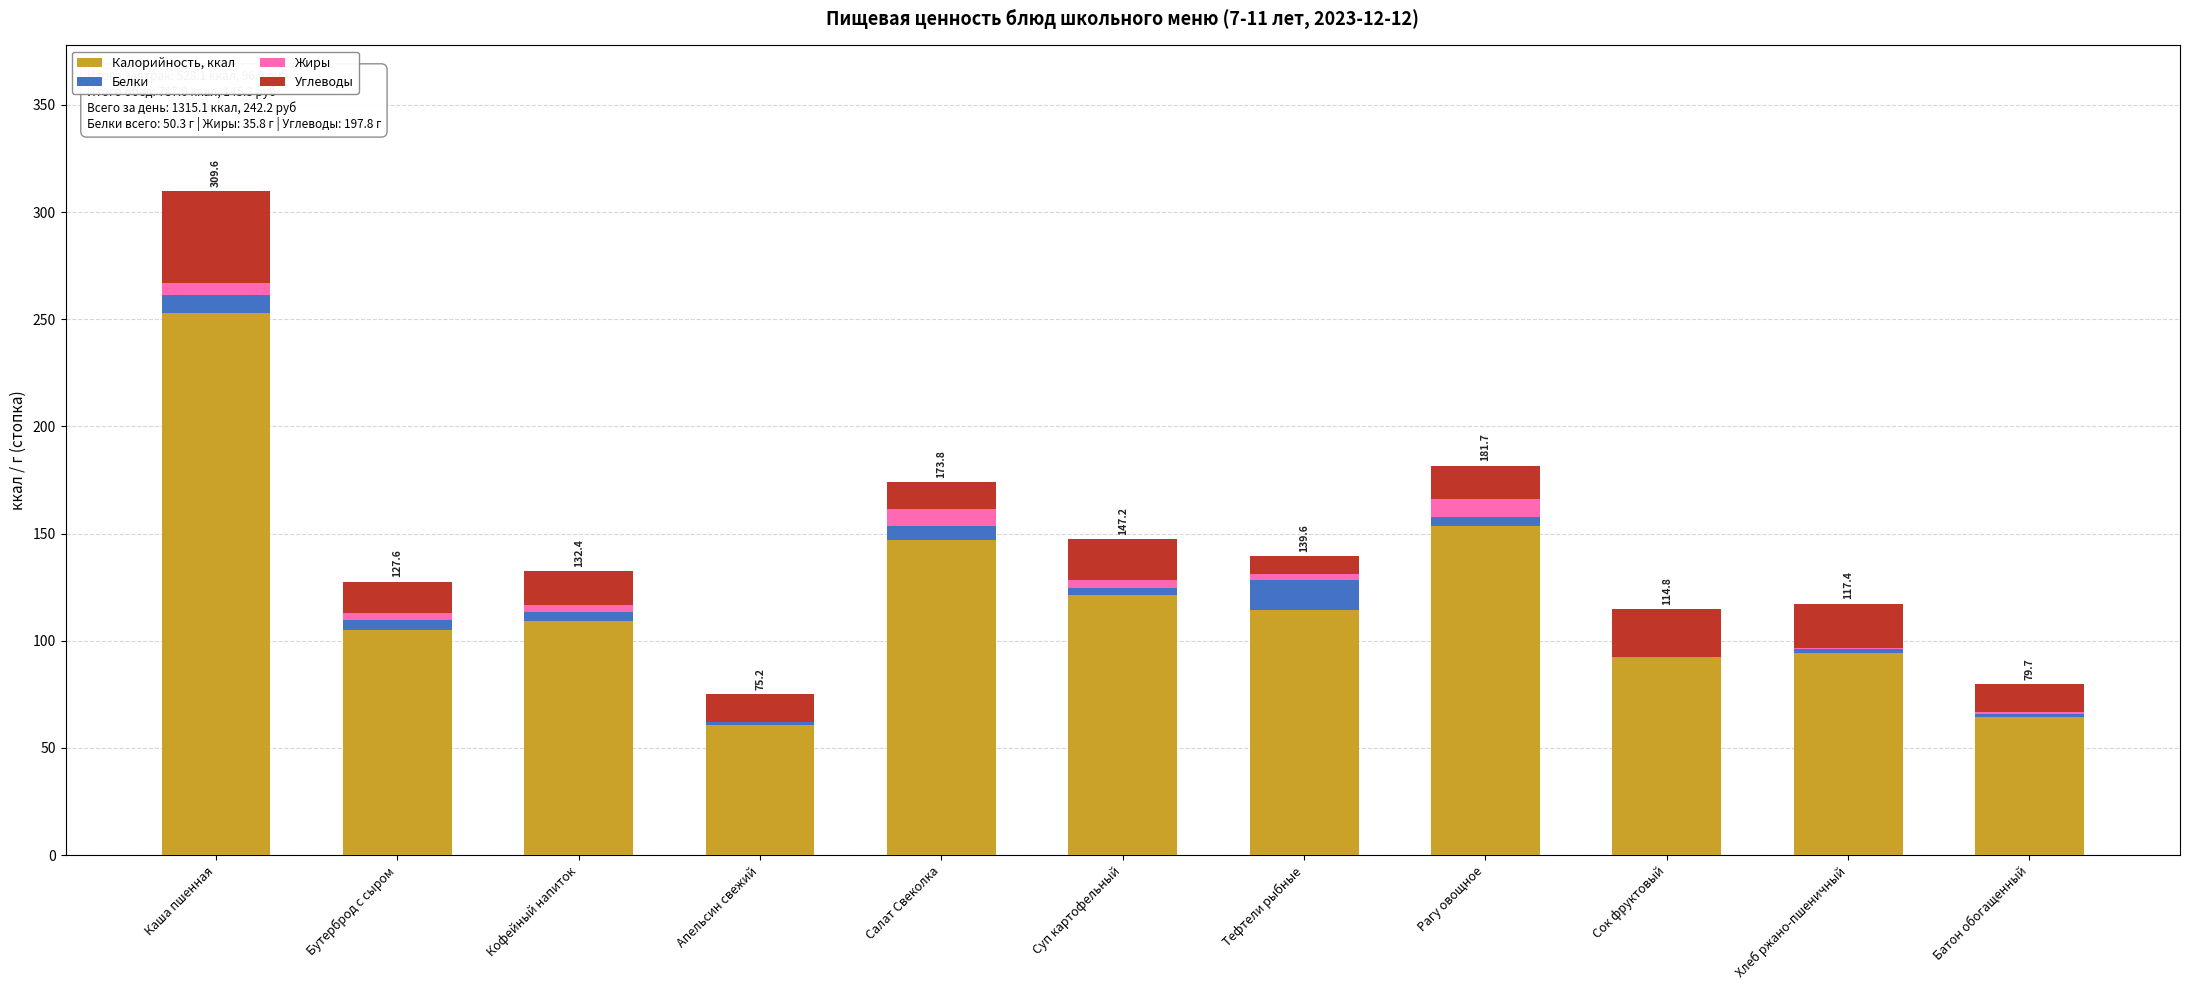

At which category is the sum across all series the highest?

Каша пшенная